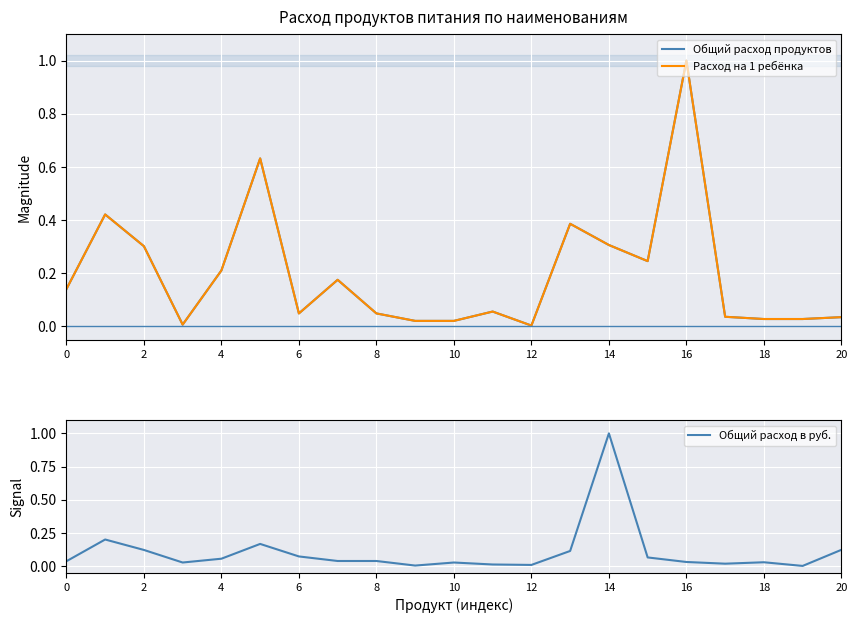

After their last crossing, which series has the higher values: Общий расход продуктов or Общий расход в руб.?

Общий расход в руб.